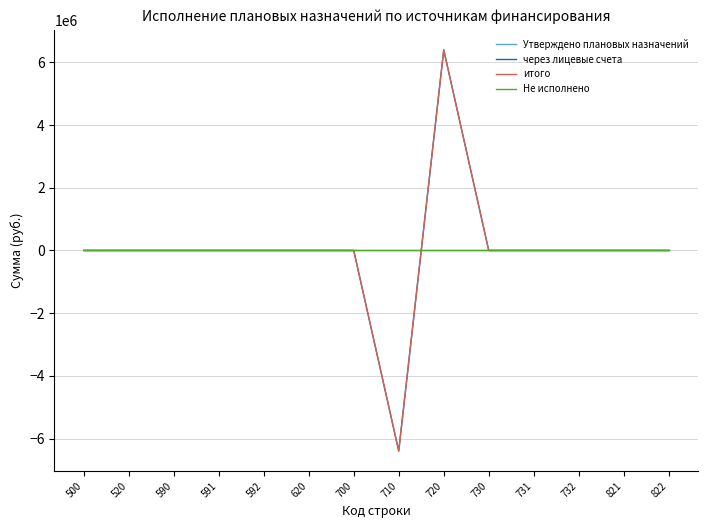

The итого series shows 7484512.2 at 620. True or false?

False